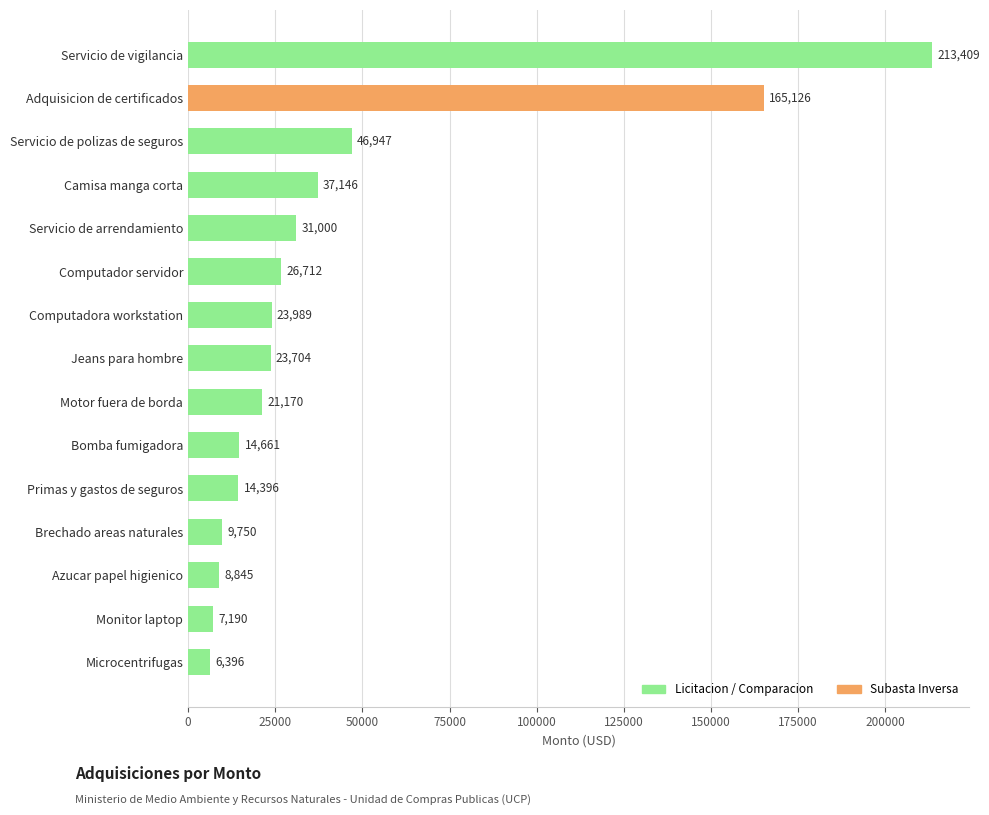

What is the average value?

43362.7